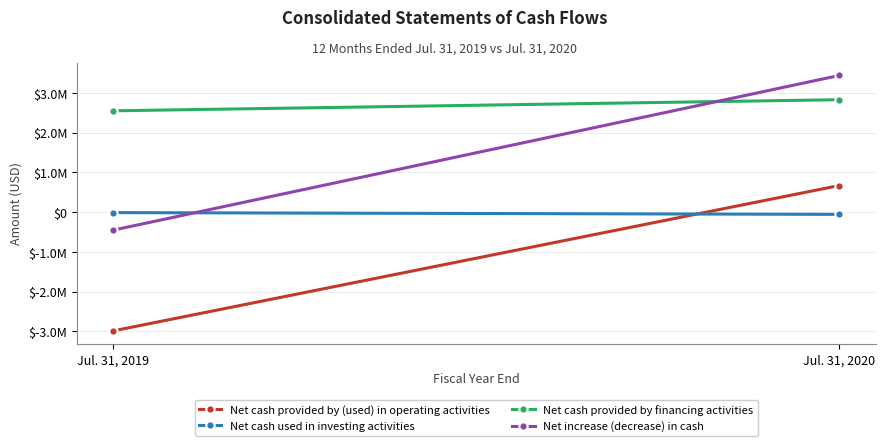

At Jul. 31, 2020, list the series in order from smallest to largest.

Net cash used in investing activities, Net cash provided by (used) in operating activities, Net cash provided by financing activities, Net increase (decrease) in cash